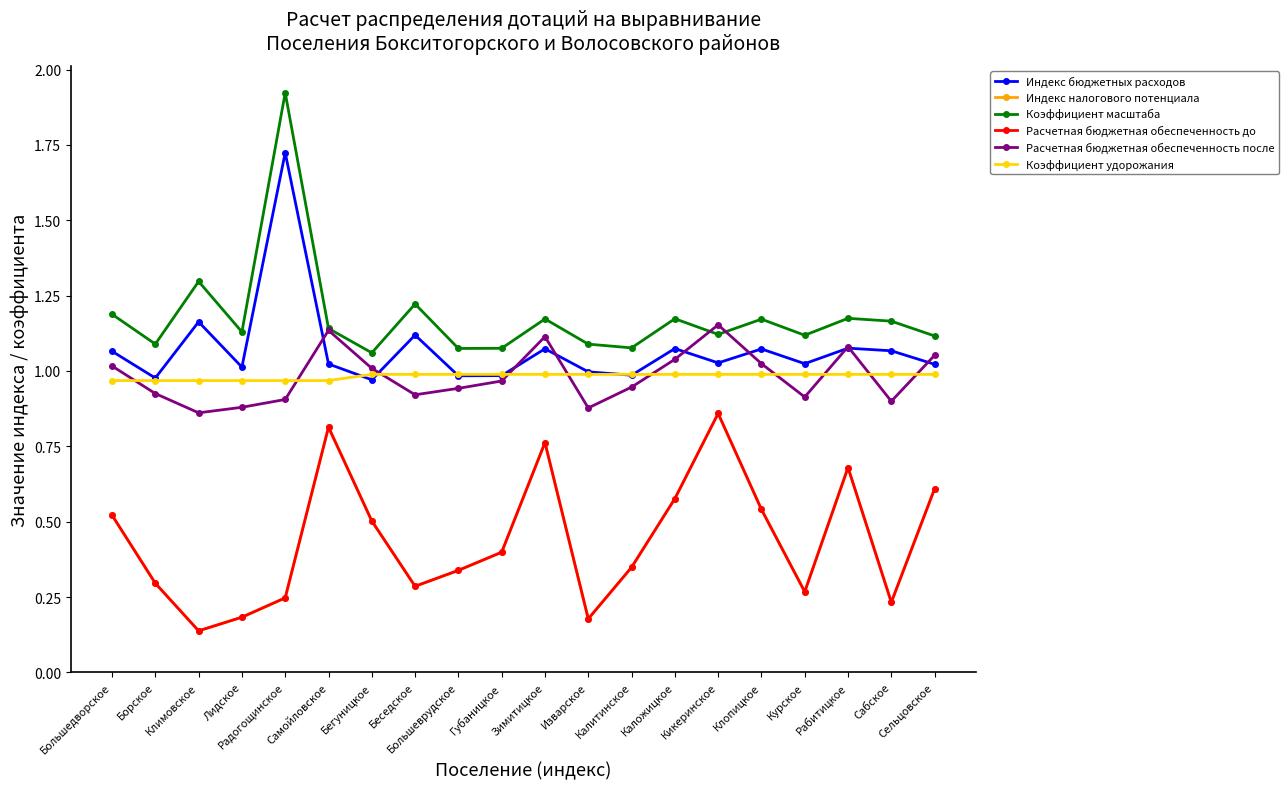

What is the label of the 8th point from the right?

Калитинское